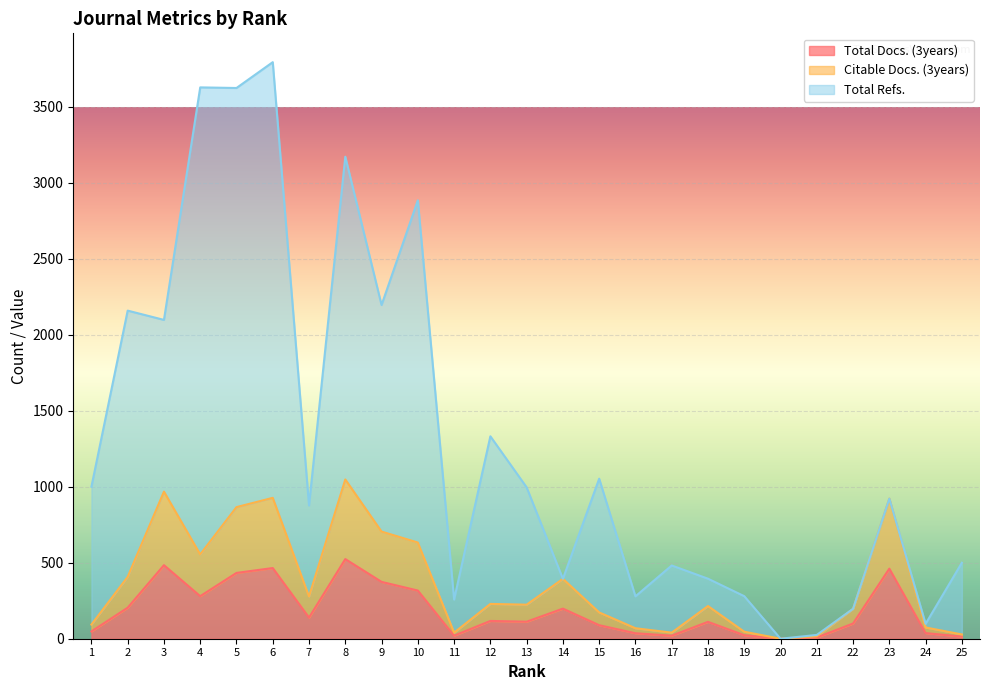

True or false: Total Docs. (3years) has a value of 89 at 15.

True